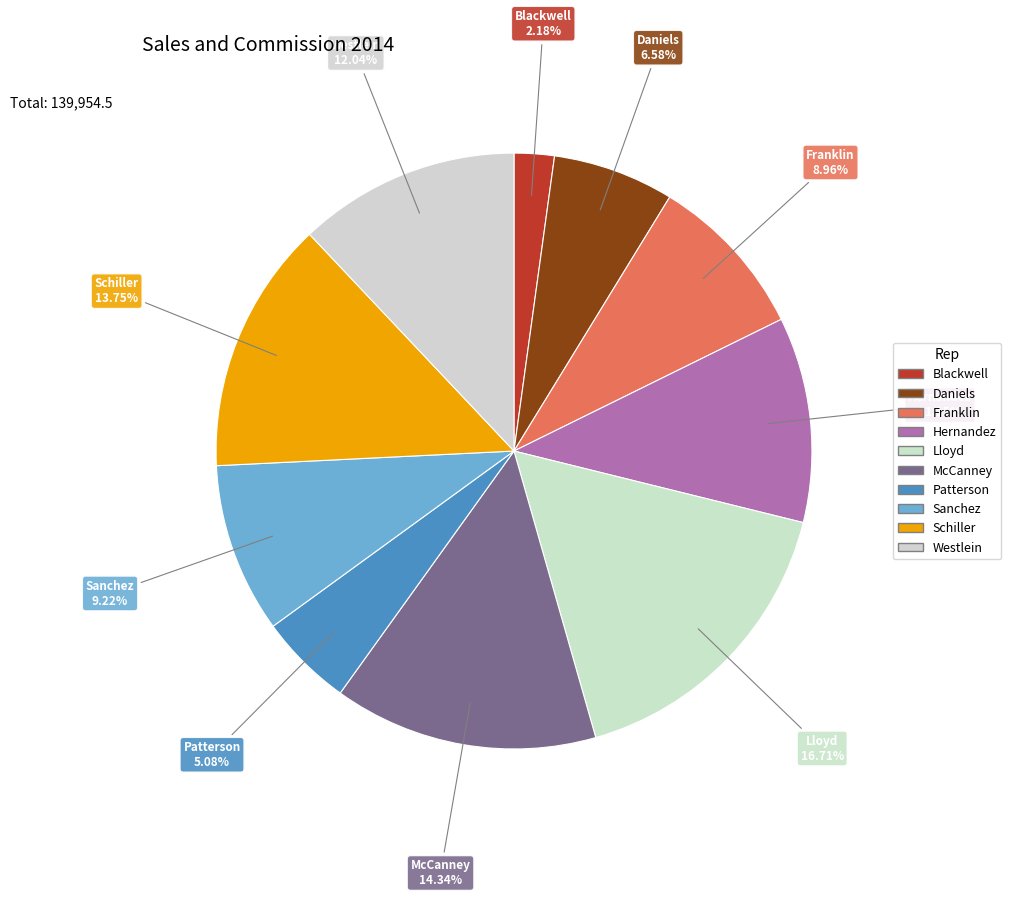

Is it true that Patterson is 5% of the pie?

True